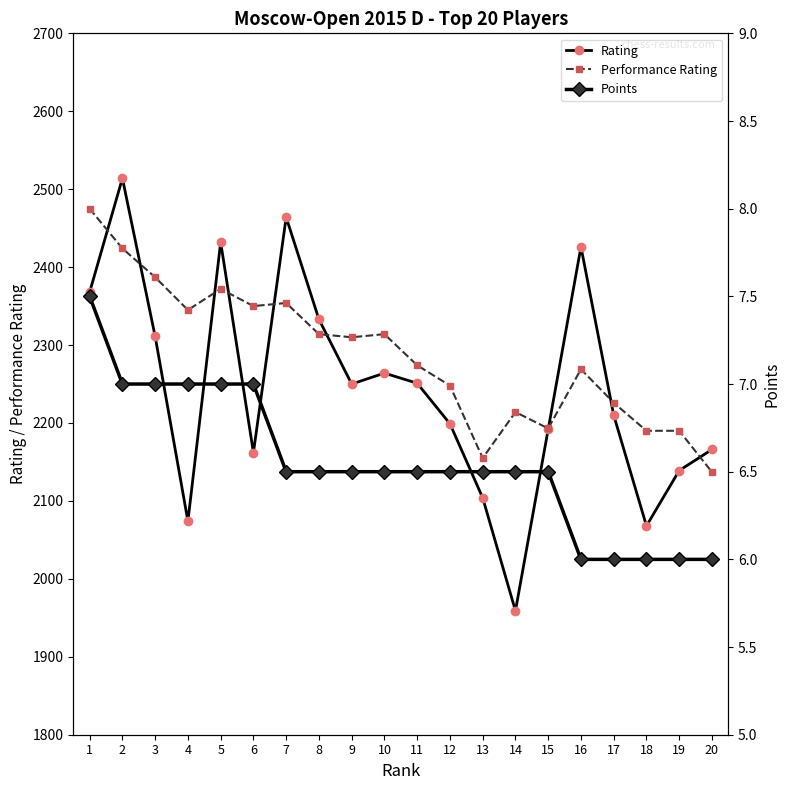

What is the value of the Points point at the 11th from the left?

6.5